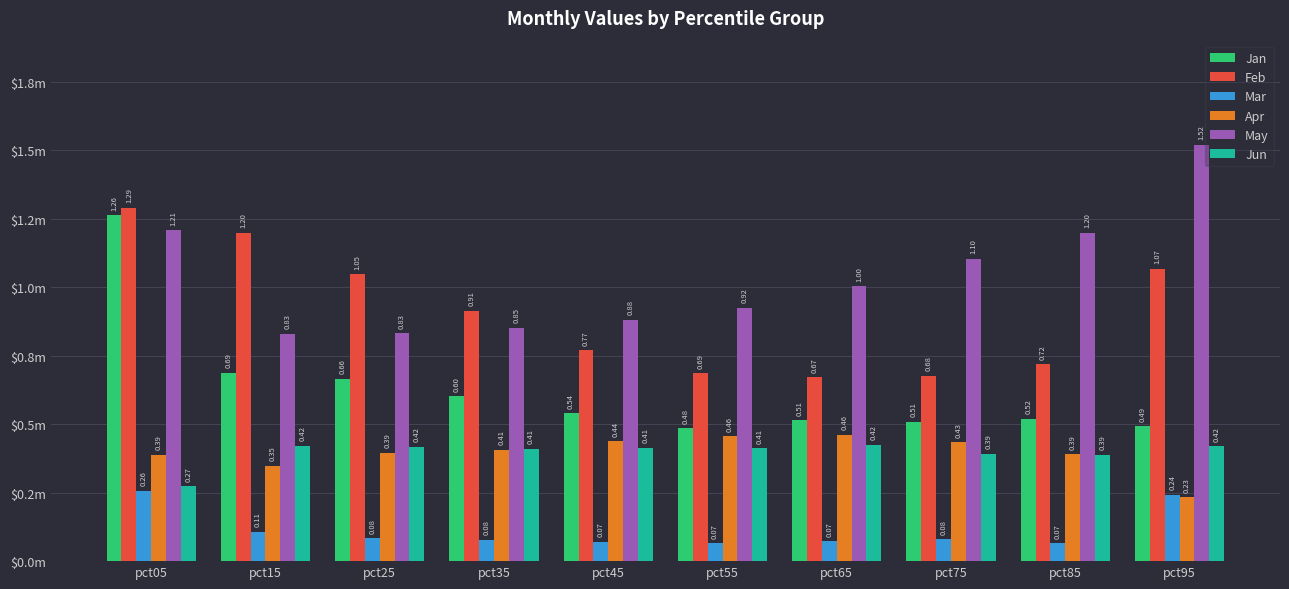

Which series changed the most between pct55 and pct65?

May